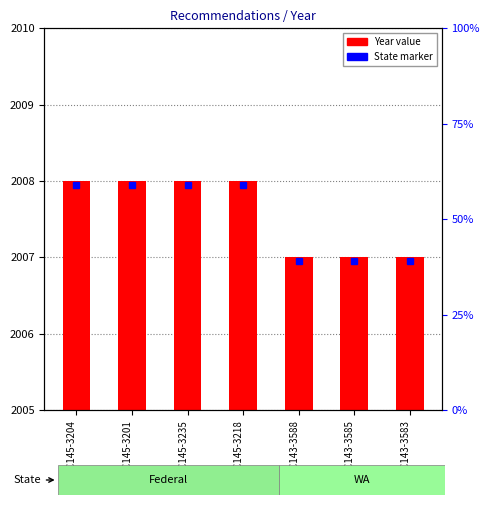

What position from the left is REC145-3218?

4